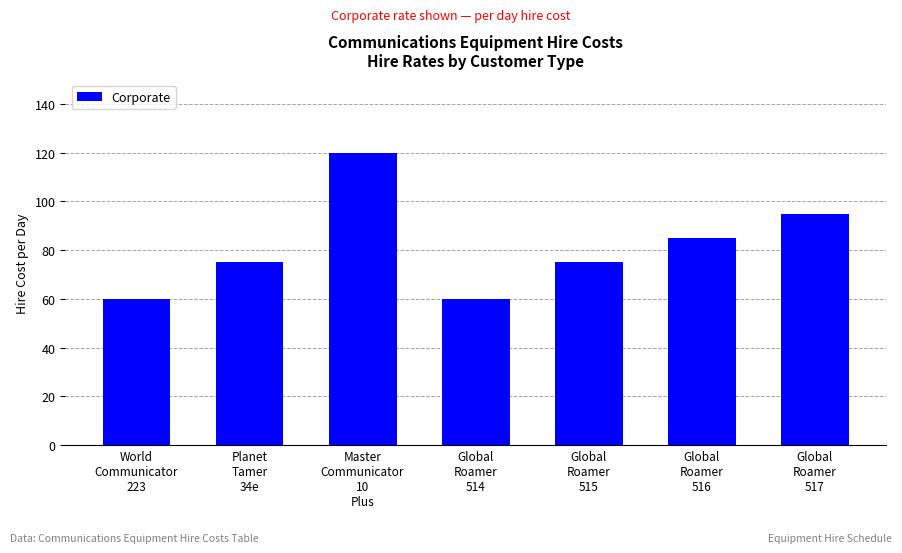

Reading left to right, transcribe all the data shown in this chart.

60	75	120	60	75	85	95